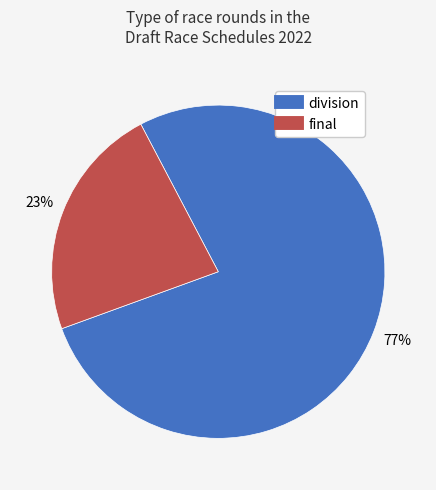

To the nearest percent, what is the difference between the largest and smallest slice percentages?

54%